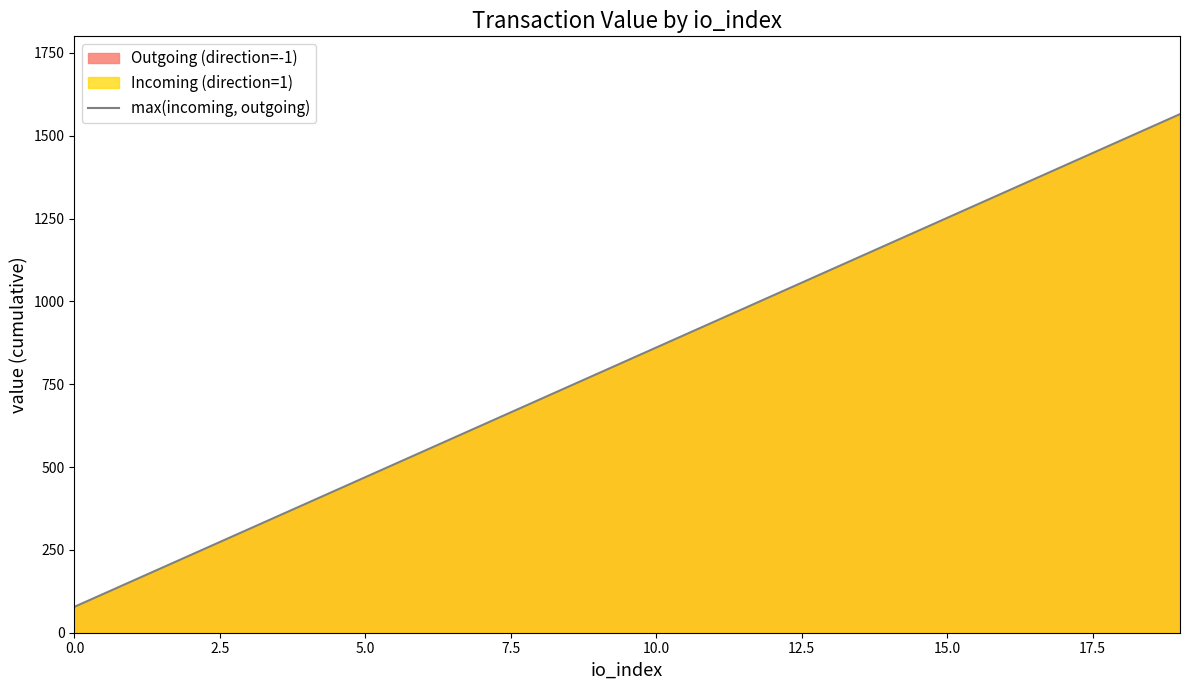

Read the value at 5.0.

469.6